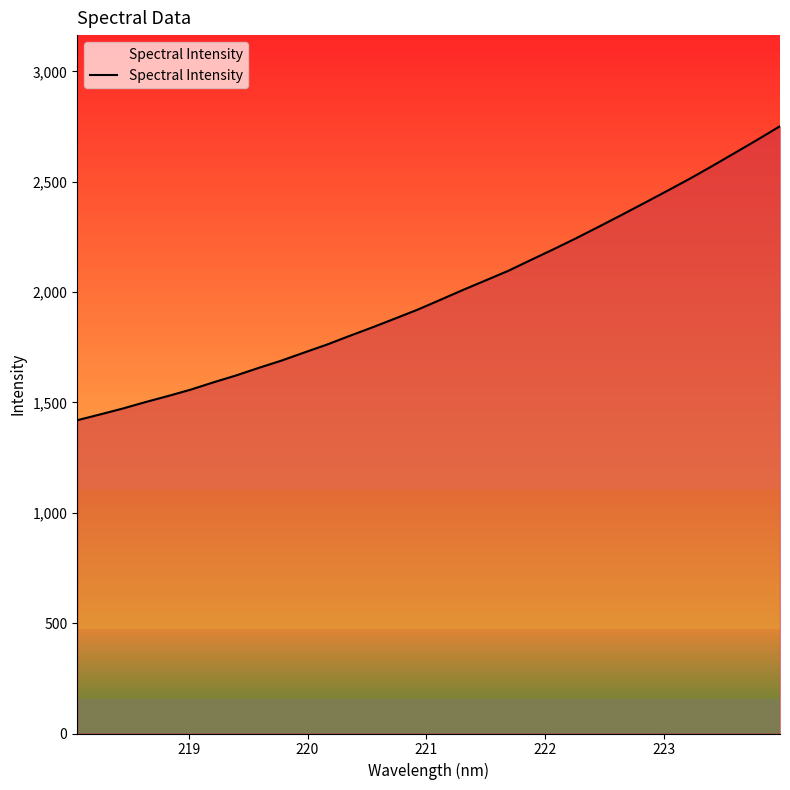

What is the difference between the maximum and minimum values?

1332.3